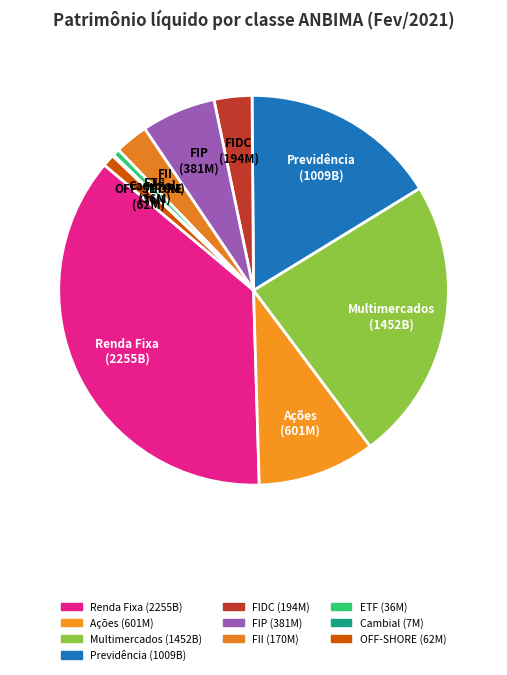

Which category has the biggest portion of the pie?

Renda Fixa